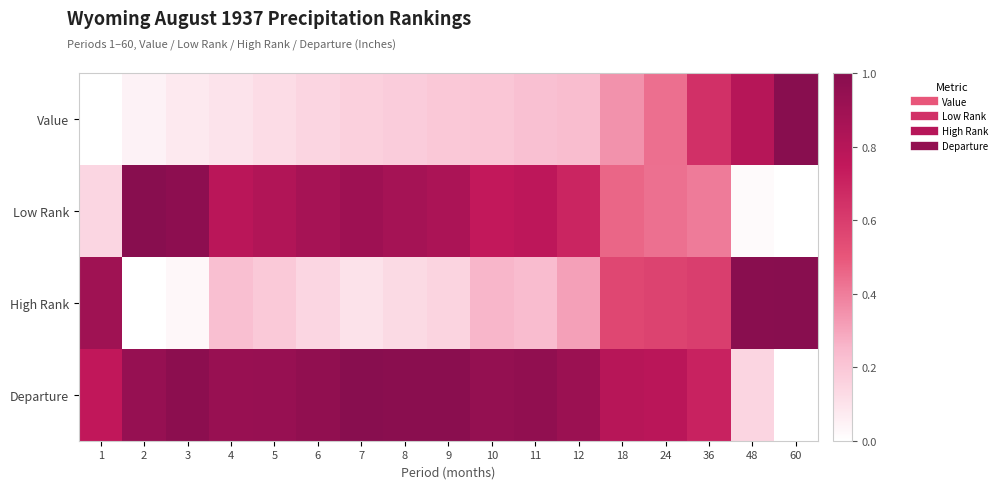

What is the greatest value displayed?

1.0